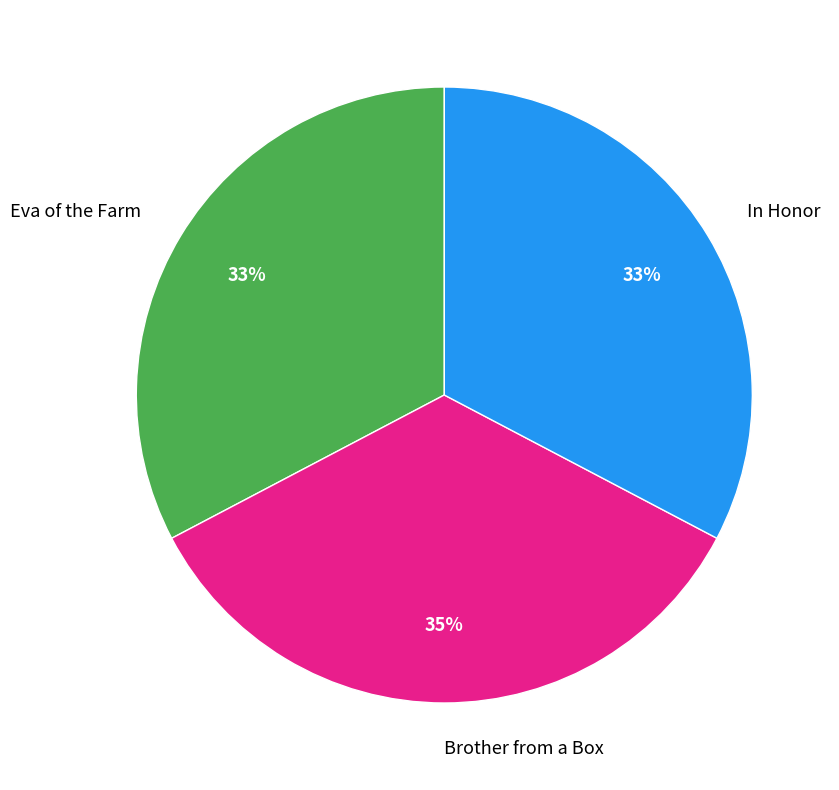

To the nearest percent, what is the average slice percentage?

33%